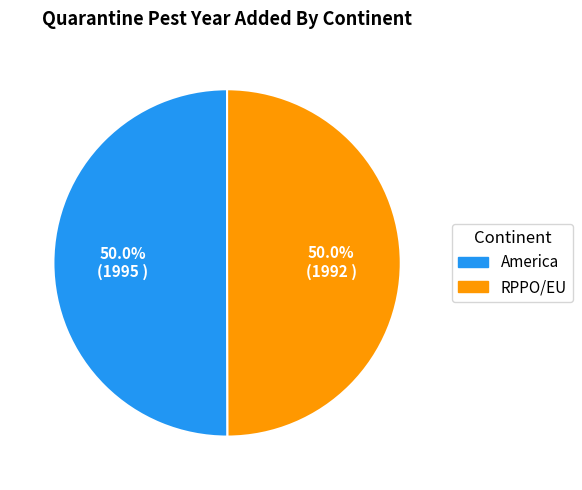

What percentage is the RPPO/EU slice, to the nearest percent?

50%